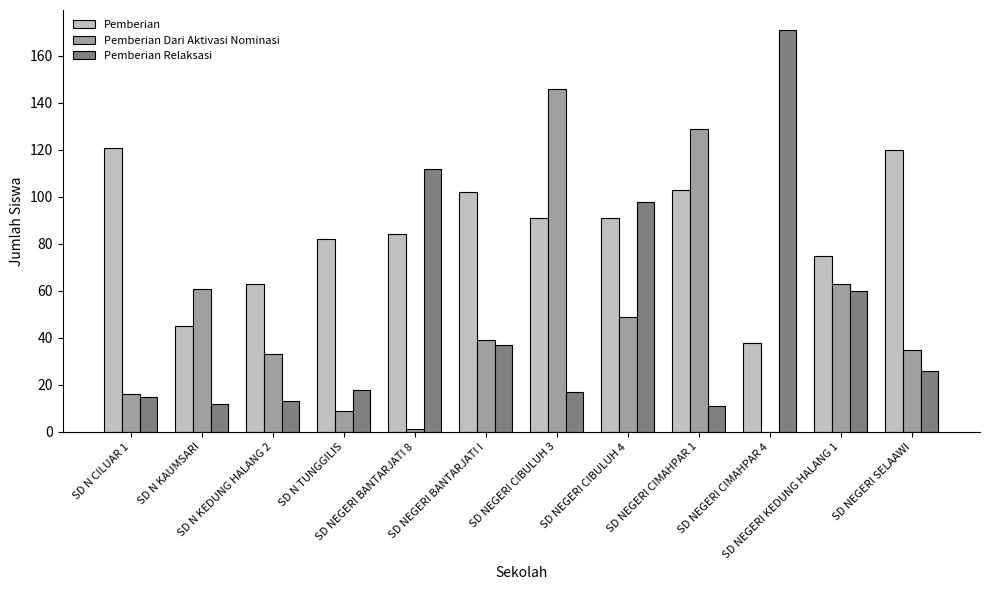

What is the highest value of the Pemberian series?

121